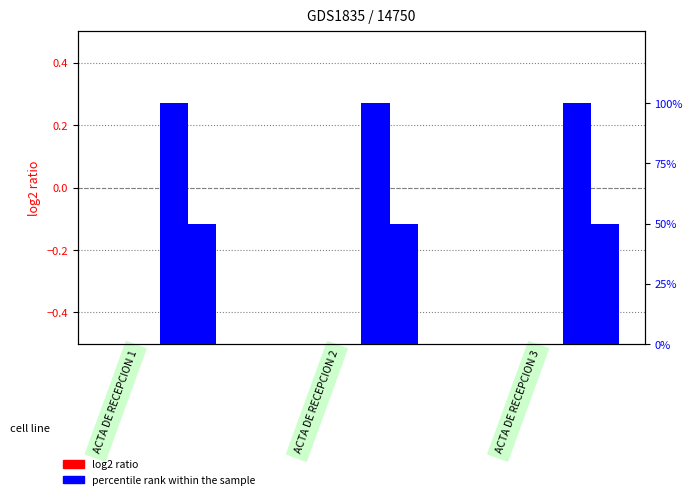

How many groups of bars are there?

3